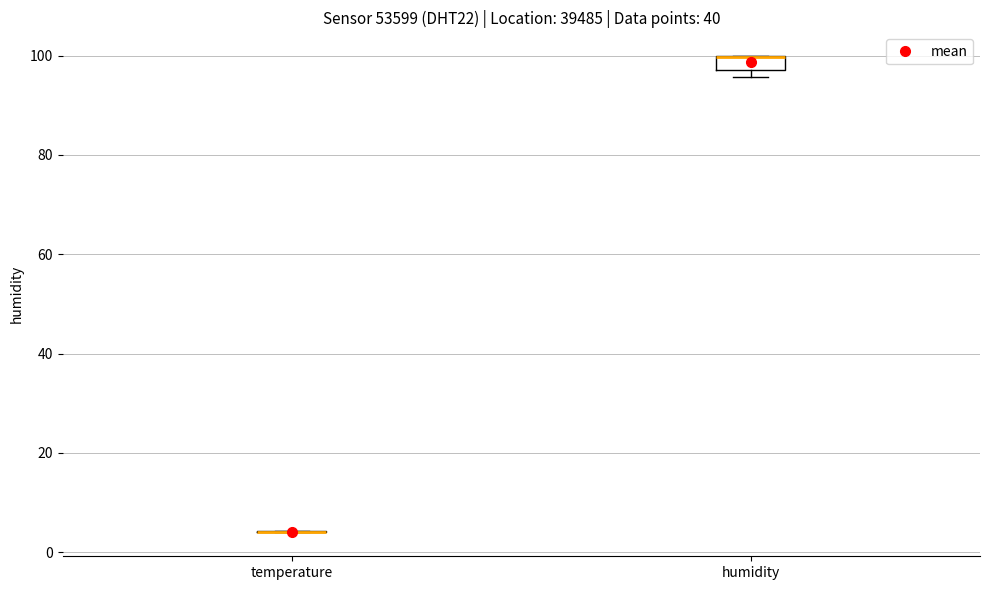

Which box is the tallest, from its lower edge to its upper edge?

humidity